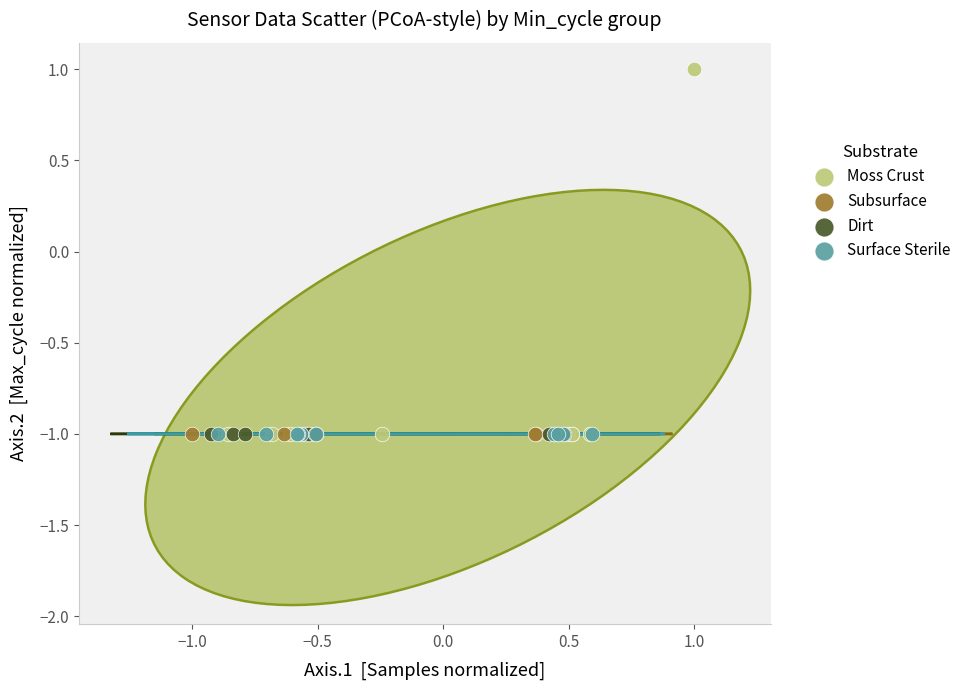

Which series has the widest spread of Y values?

Moss Crust